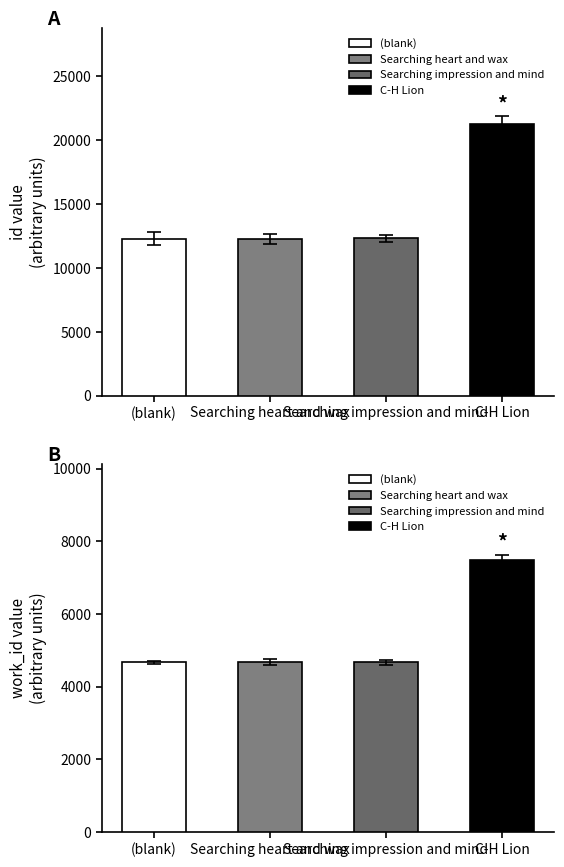

Which series has the largest range (max minus min)?

id